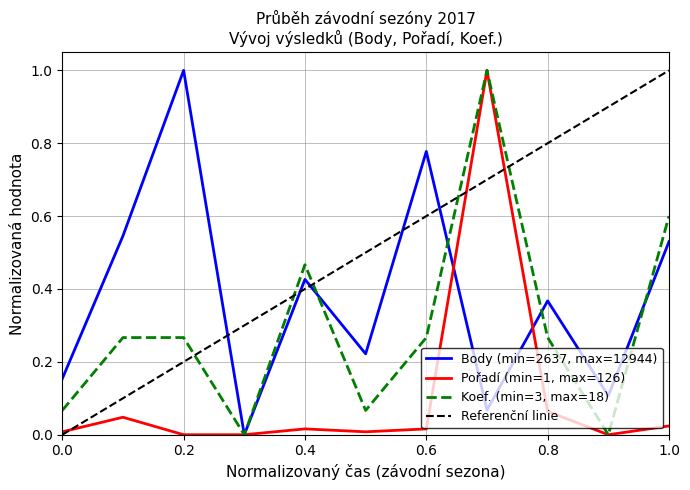

Is it true that Koef. (min=3, max=18) equals 0.6 at 1.0?

True